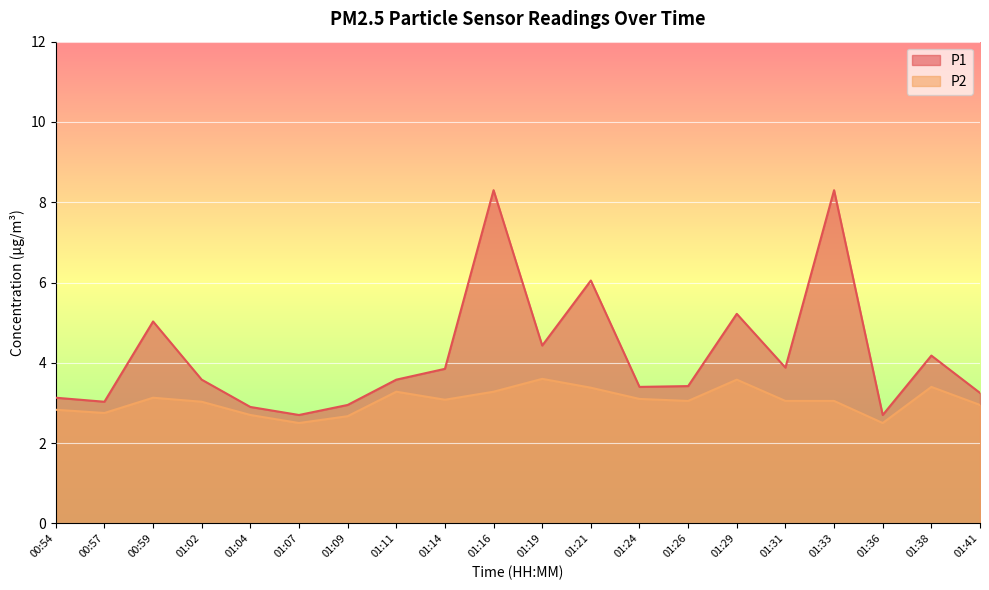

Does the chart display data point markers on the line(s)?

No